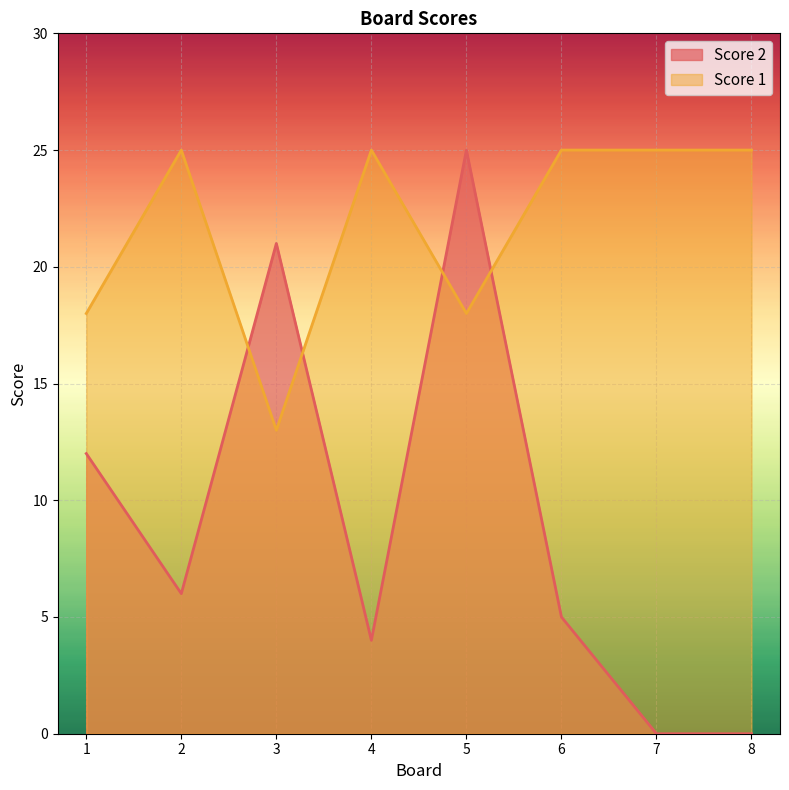

How many values in the Score 2 series exceed 6?

3